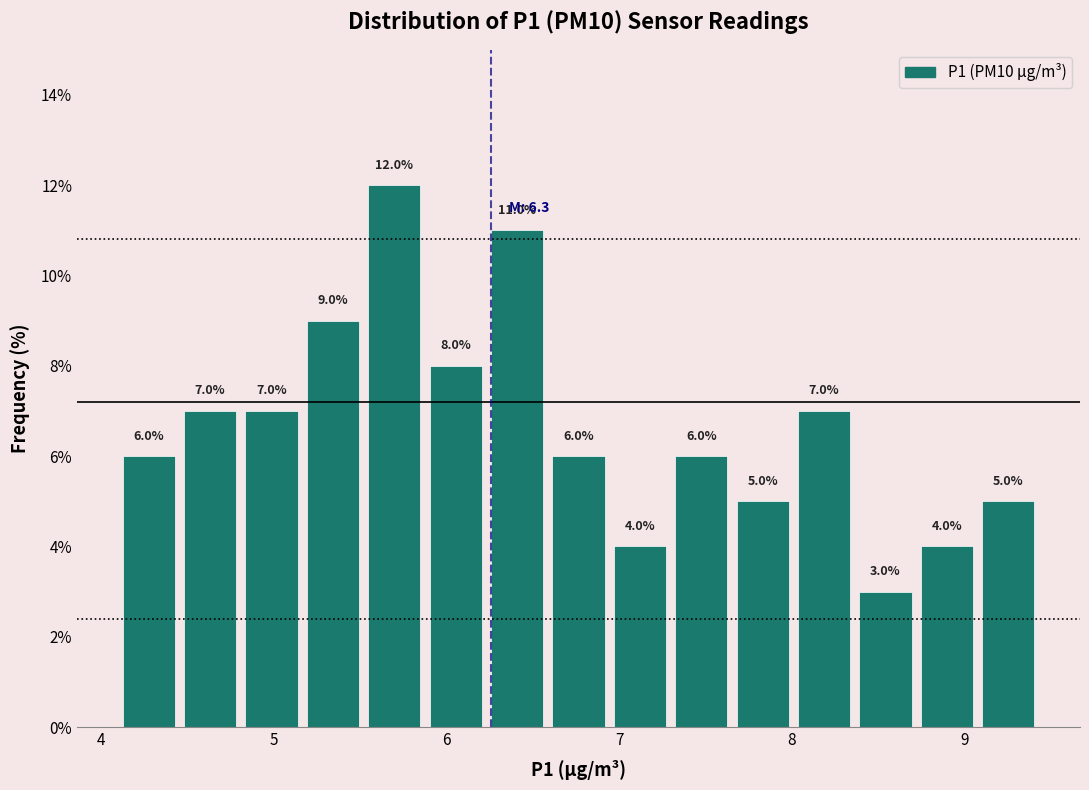

Read against the x-axis, roughly where is the centre of the tallest bar?

5.7